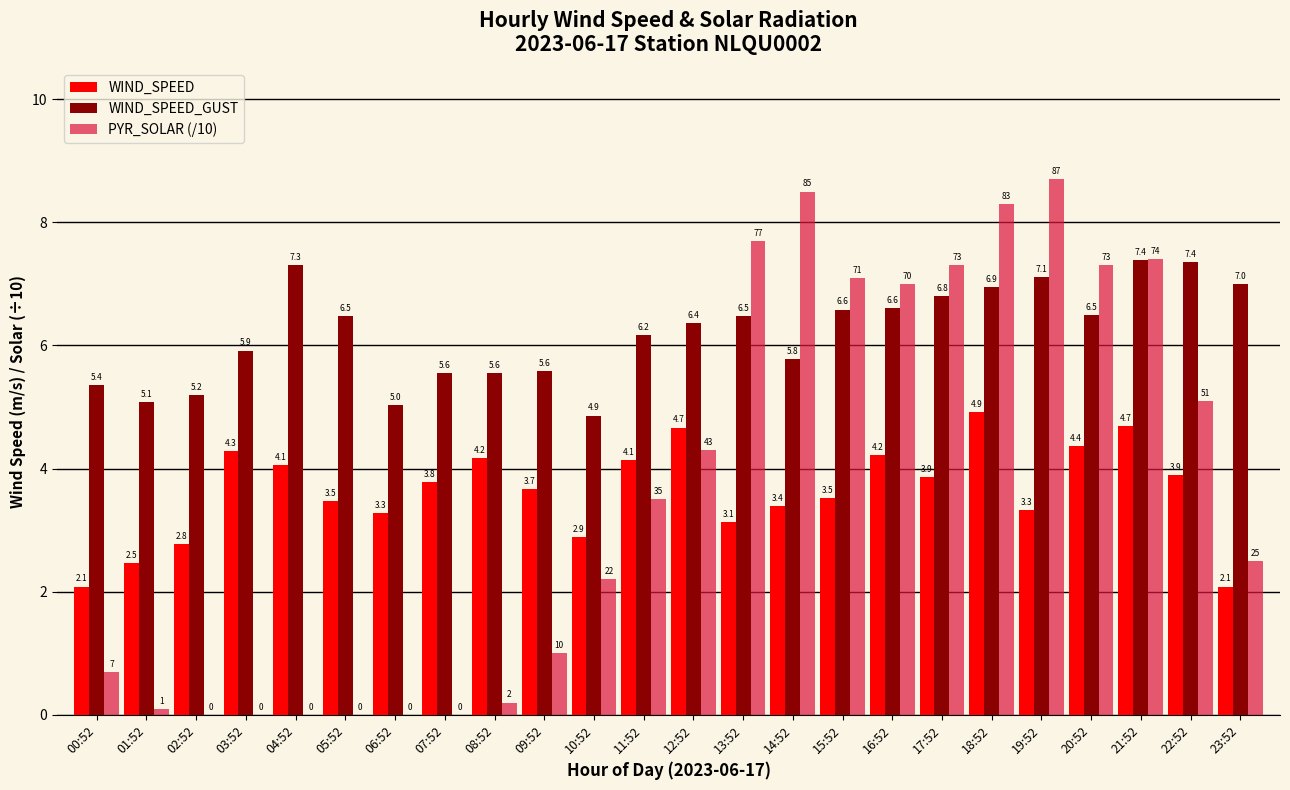

The WIND_SPEED series shows 2.1 at 00:52. True or false?

True